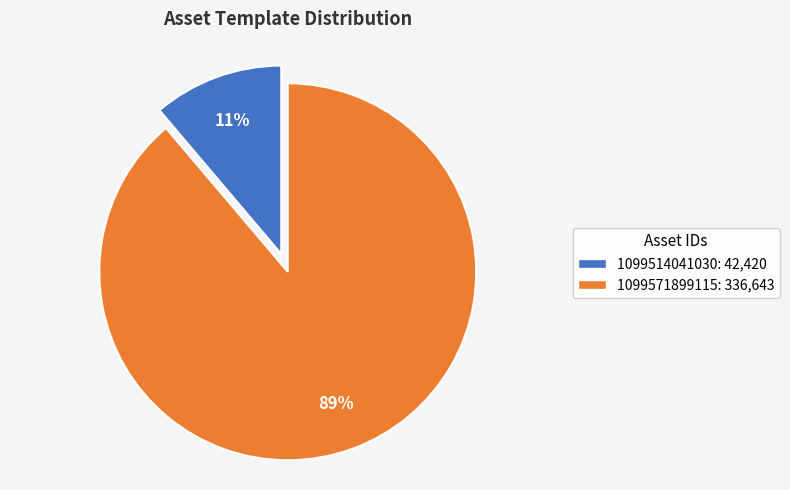

Is 1099571899115 the majority of the pie?

Yes